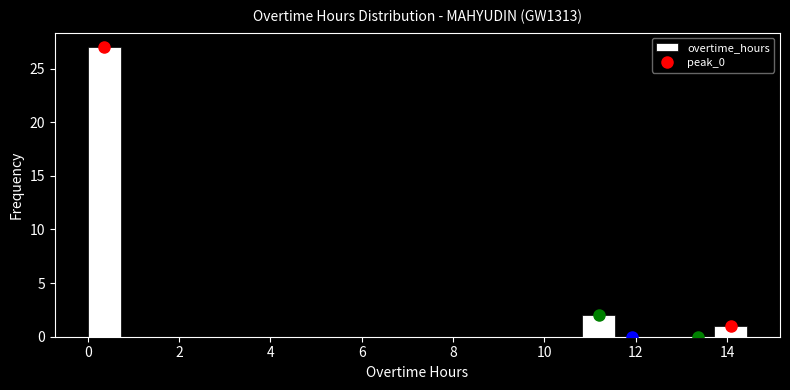

Read against the x-axis, roughly where is the centre of the tallest bar?

0.4